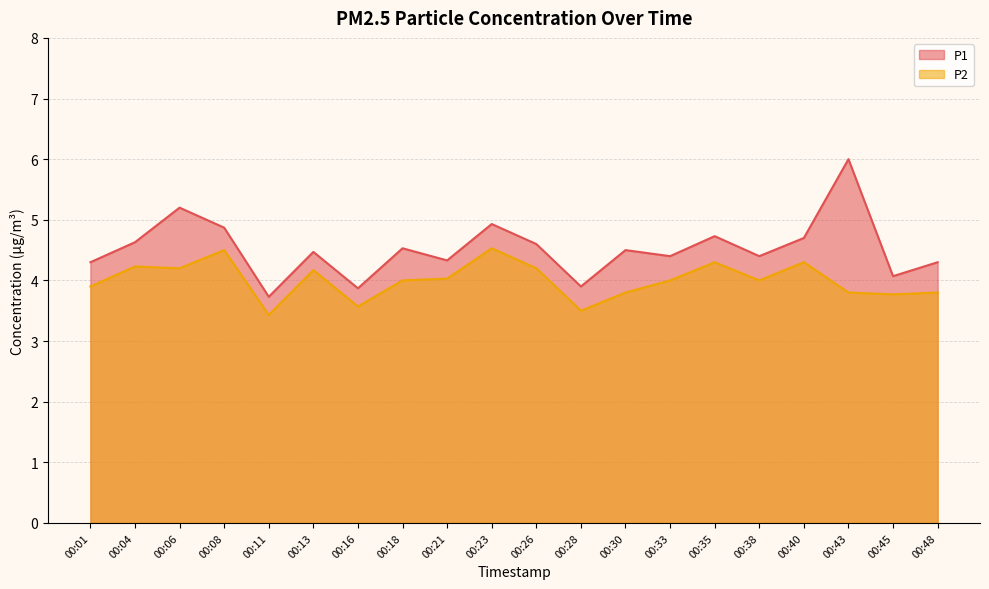

List the series in order of their overall mean, lowest first.

P2, P1